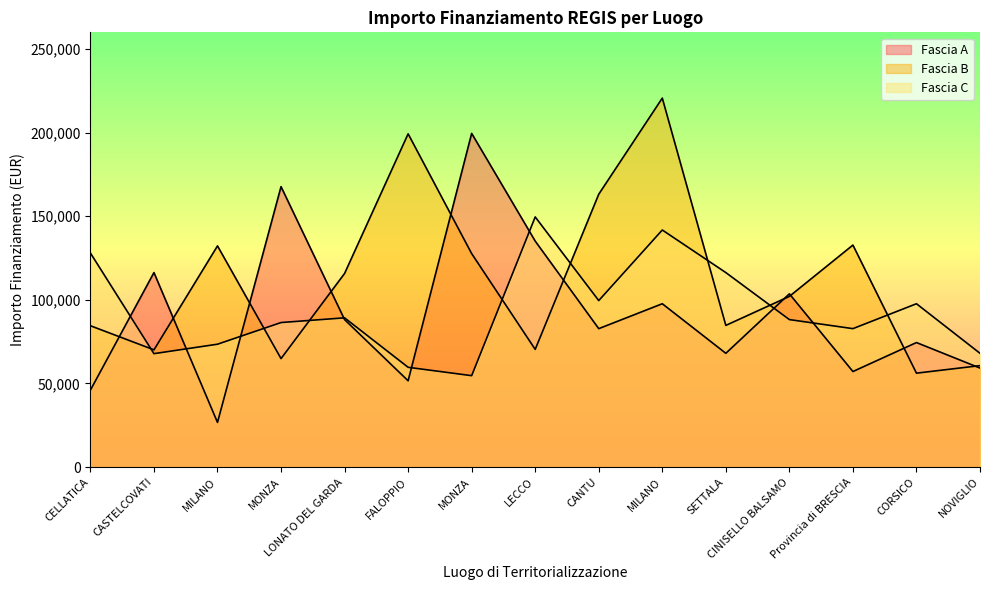

What is the difference between the second highest and minimum values in the Fascia B series?

143122.3